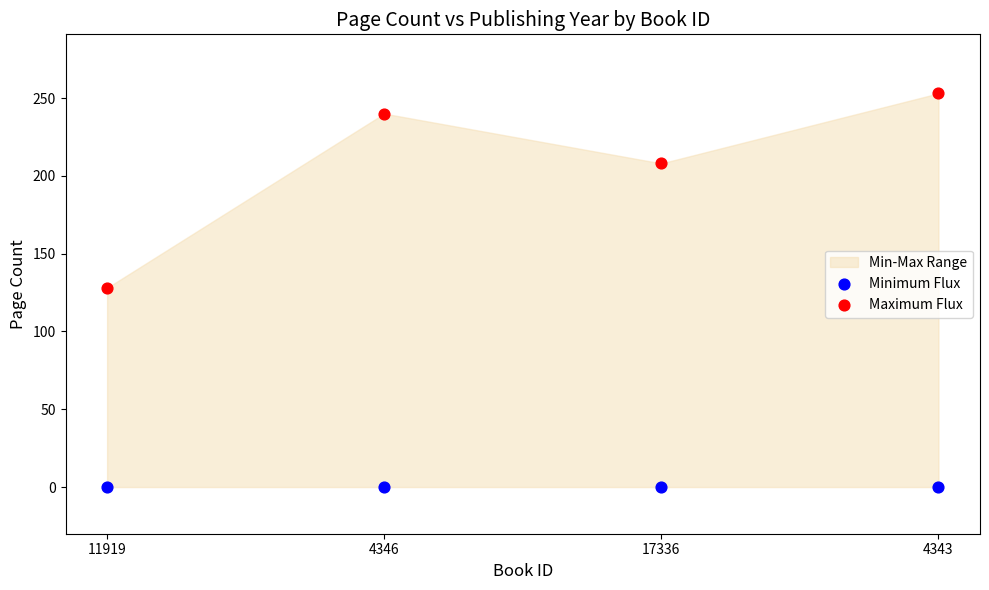

Which series reaches the maximum Y coordinate?

Maximum Flux